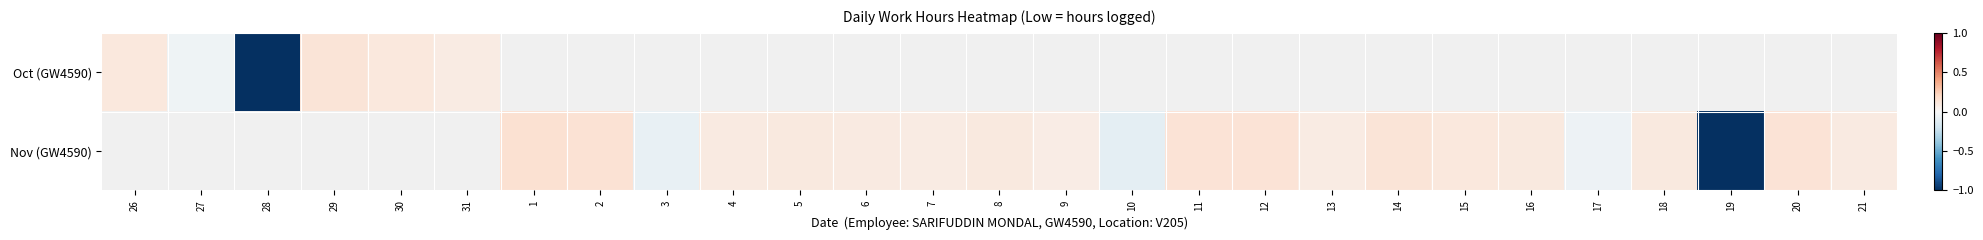

At how many categories does at least one series exceed 0?

21